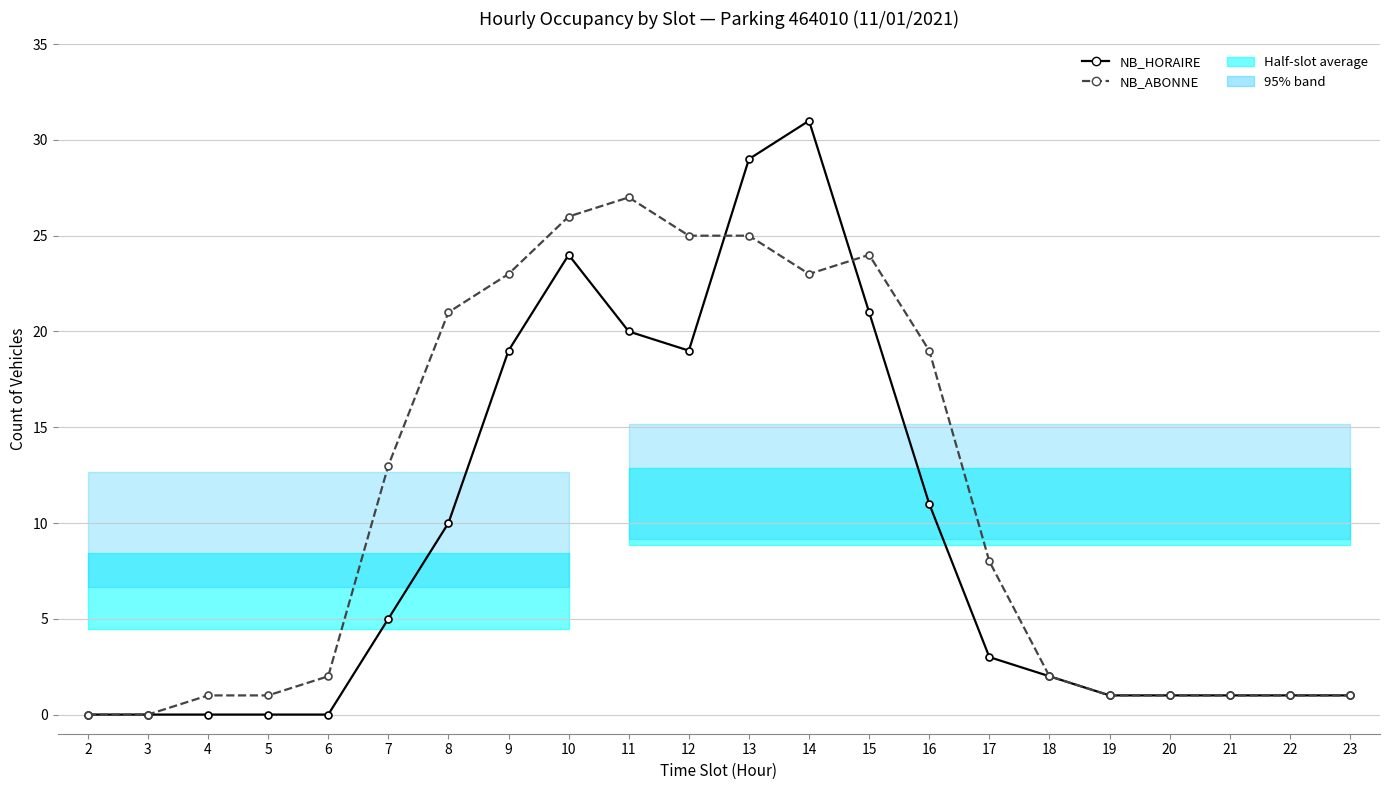

What is the total value across all series at 11?

47